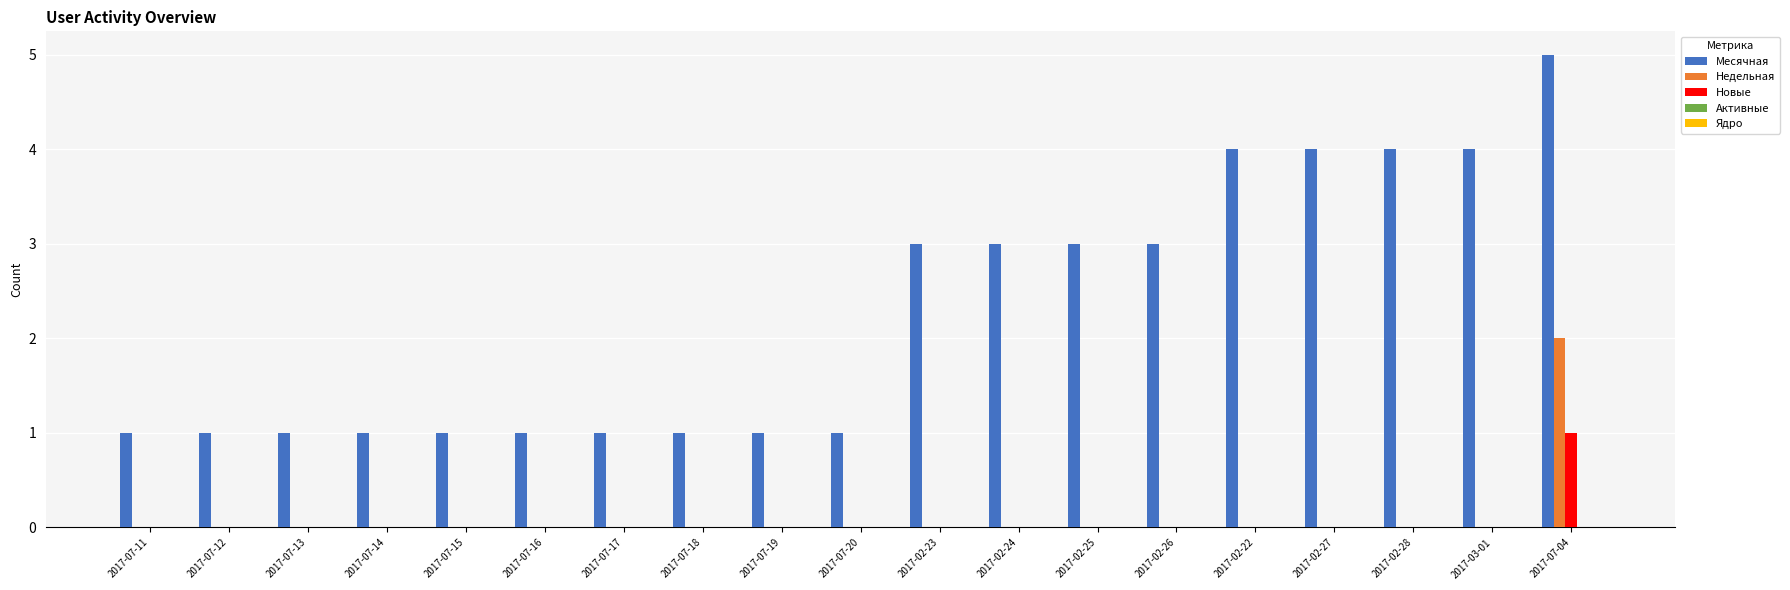

Which series changed the most between 2017-07-12 and 2017-02-28?

Месячная